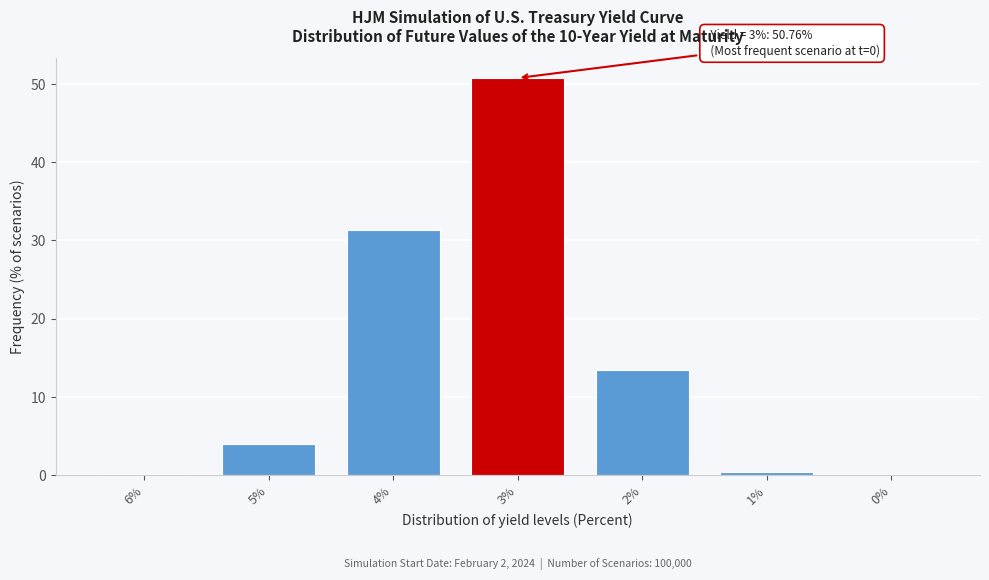

What is the change in value from 5% to 4%?

+27.3